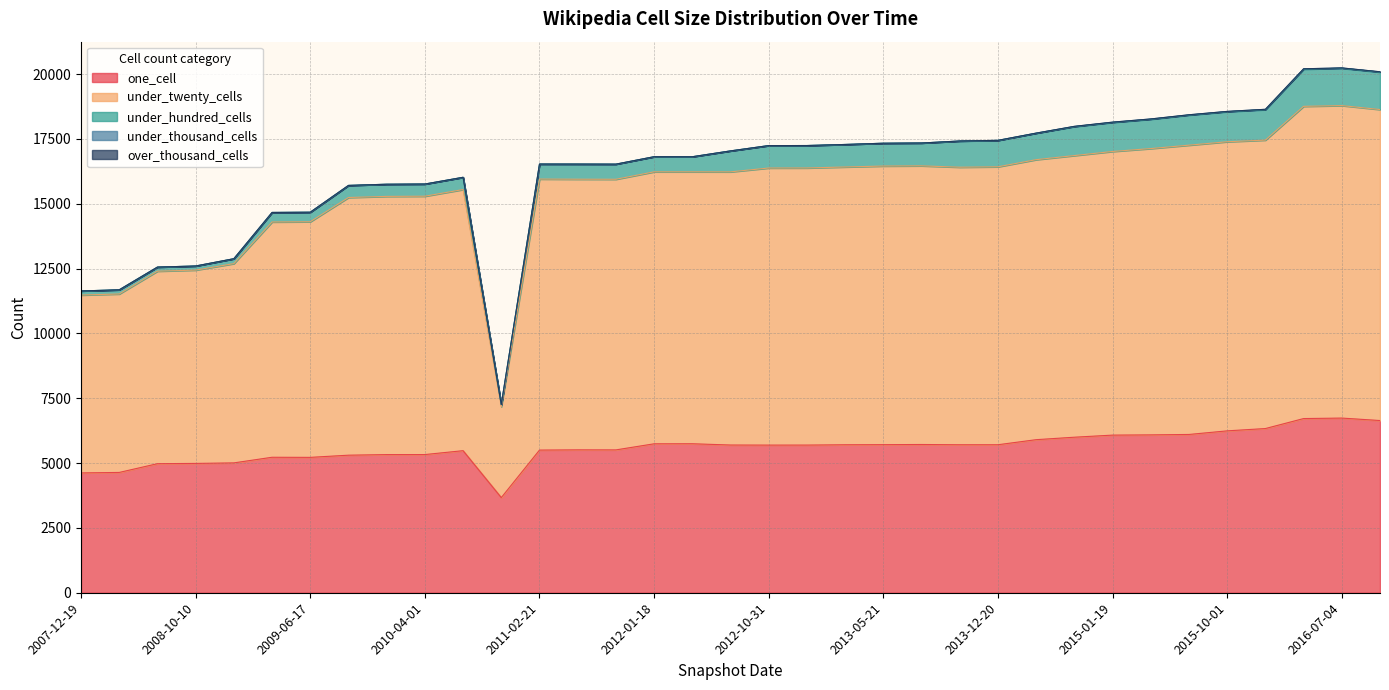

True or false: under_hundred_cells and one_cell intersect in this chart.

False